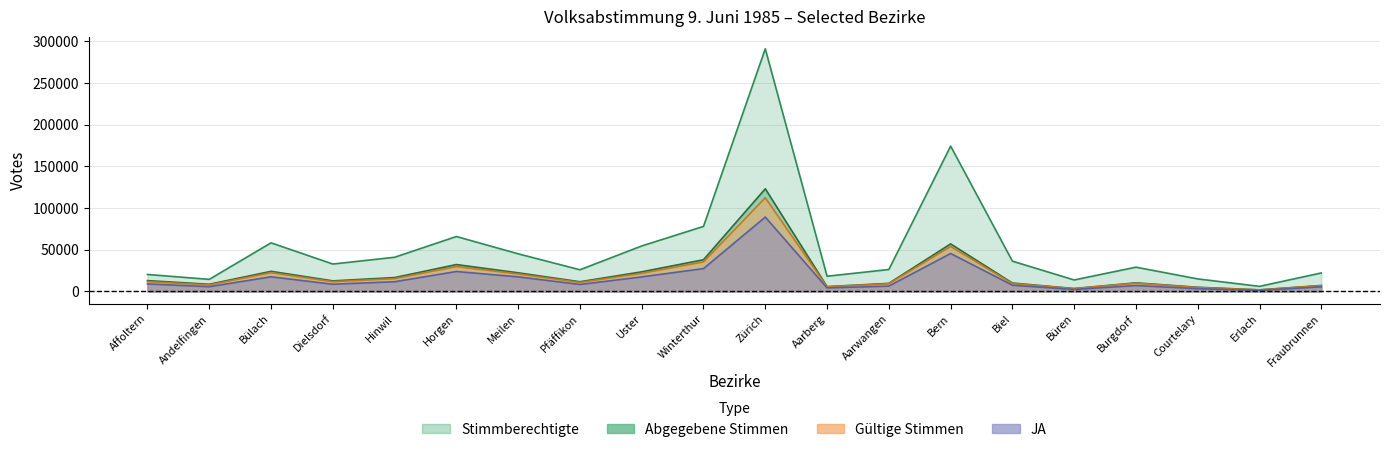

What is the minimum value shown in the chart?

1344